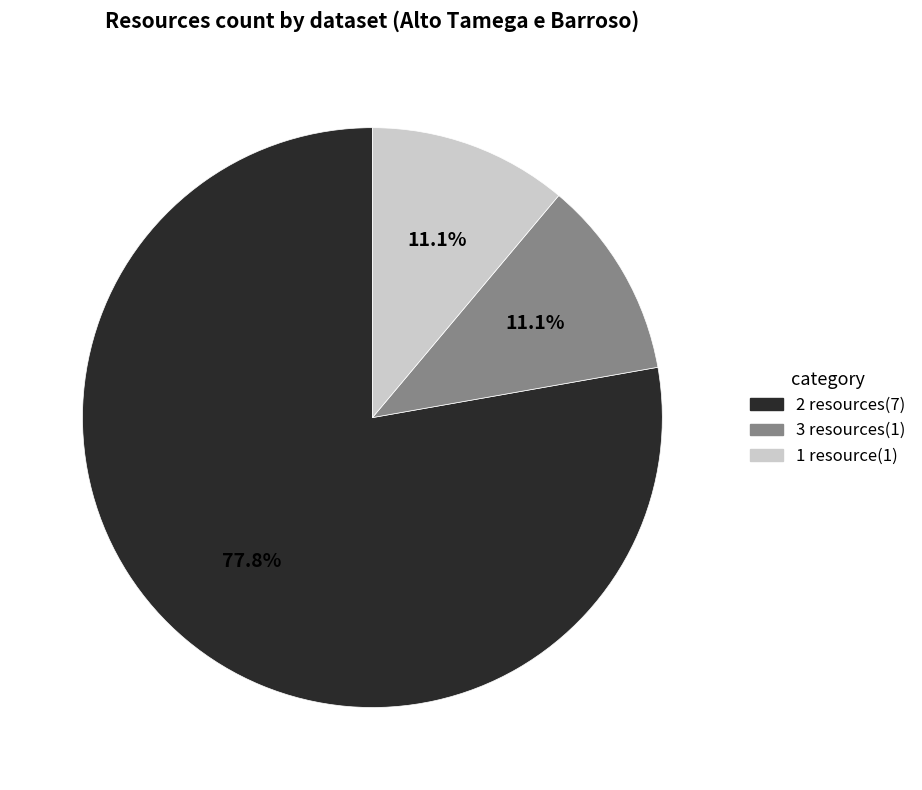

What percentage do 1 resource(1) and 3 resources(1) together represent?

22.2%